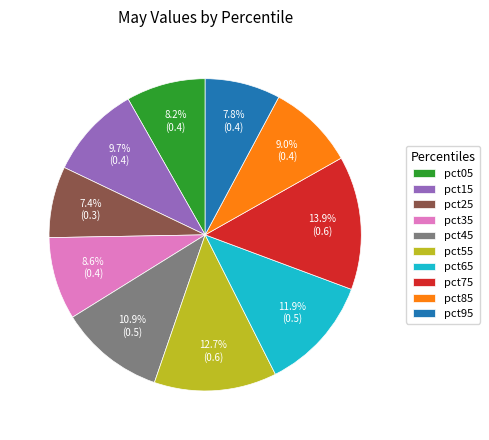

Do pct25 and pct05 together represent more than half of the pie?

No